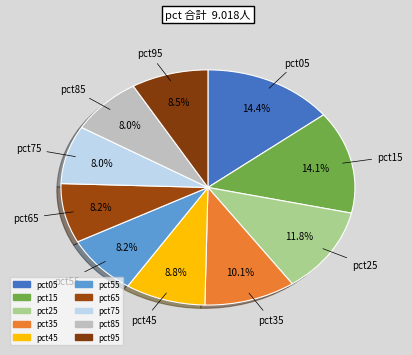

Which has a higher value, pct25 or pct85?

pct25